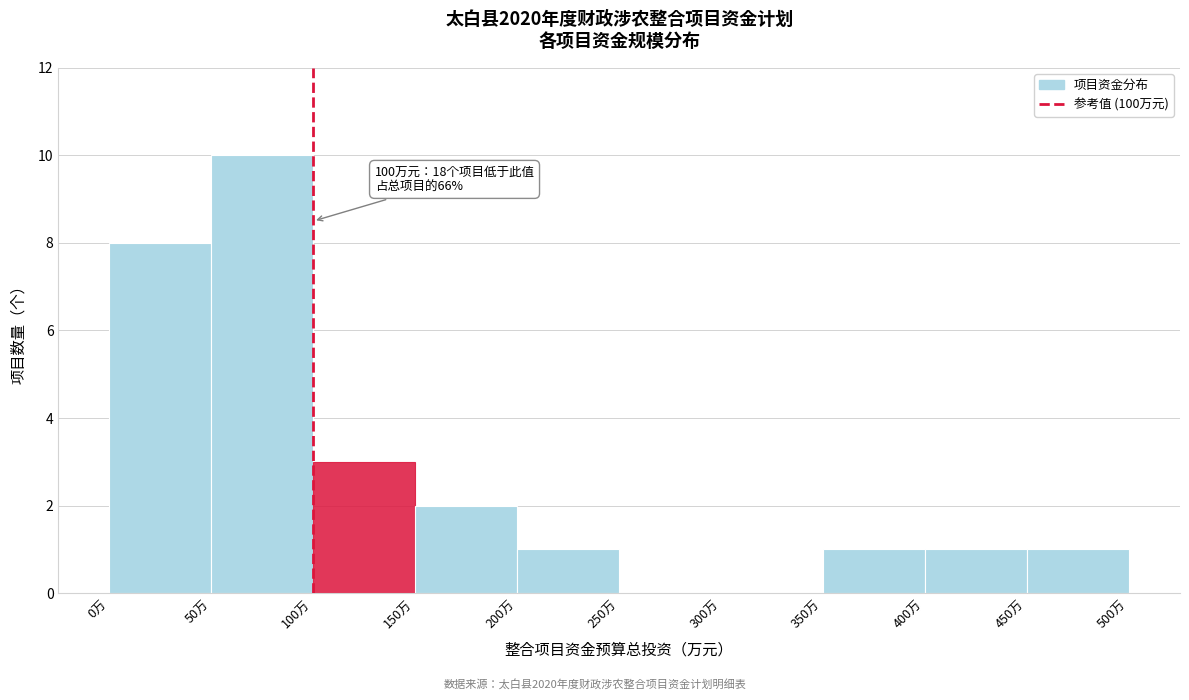

Which range on the x-axis has the tallest bar?

50 to 100